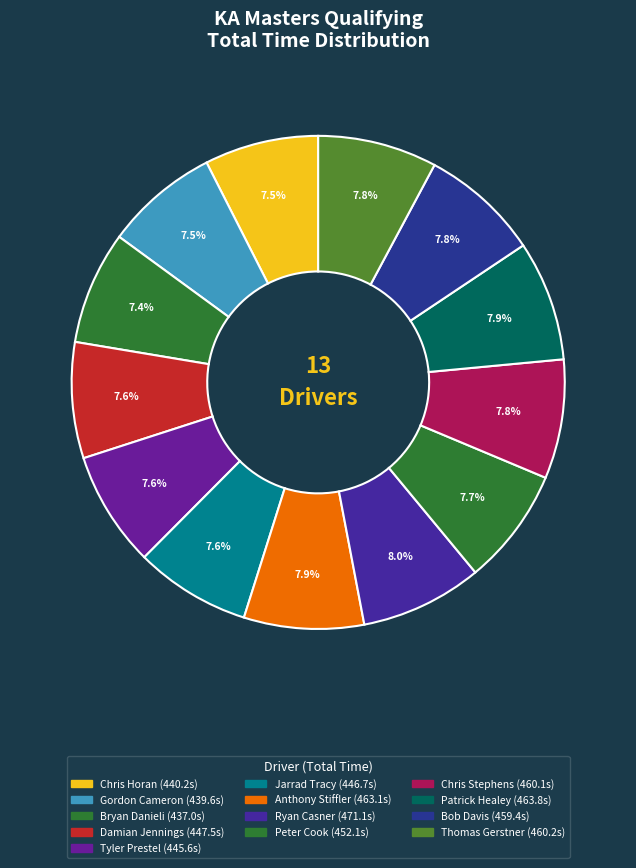

How many segments does this pie chart have?

13